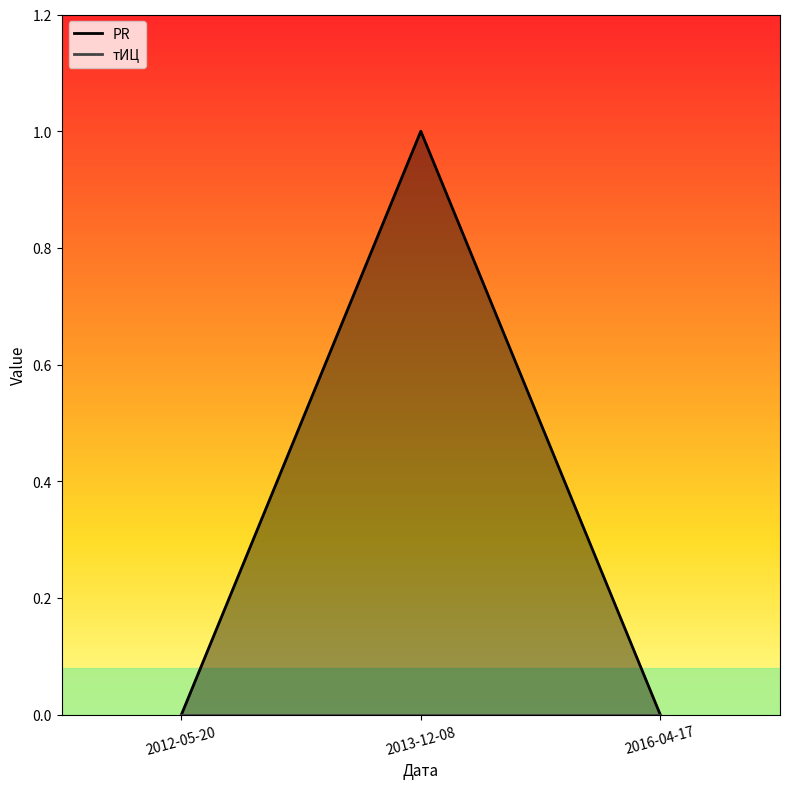

Rank the categories by value from lowest to highest.

2012-05-20, 2016-04-17, 2013-12-08